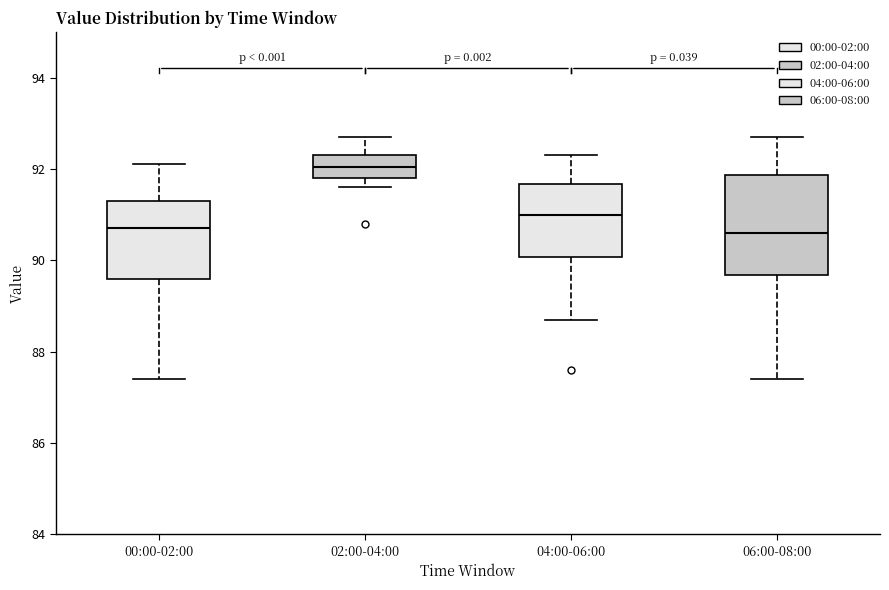

Reading left to right, read every box against the y-axis: the position of its median line, the range the box covers, and the ends of its whiskers. The values are not printed on the chart, so give them approximately, as read against the axis.

00:00-02:00: median 90.8, box 89.6 to 91.4, whiskers 87.4 to 92.2
02:00-04:00: median 92.0, box 91.8 to 92.4, whiskers 91.6 to 92.8
04:00-06:00: median 91.0, box 90.0 to 91.6, whiskers 88.8 to 92.4
06:00-08:00: median 90.6, box 89.6 to 91.8, whiskers 87.4 to 92.8